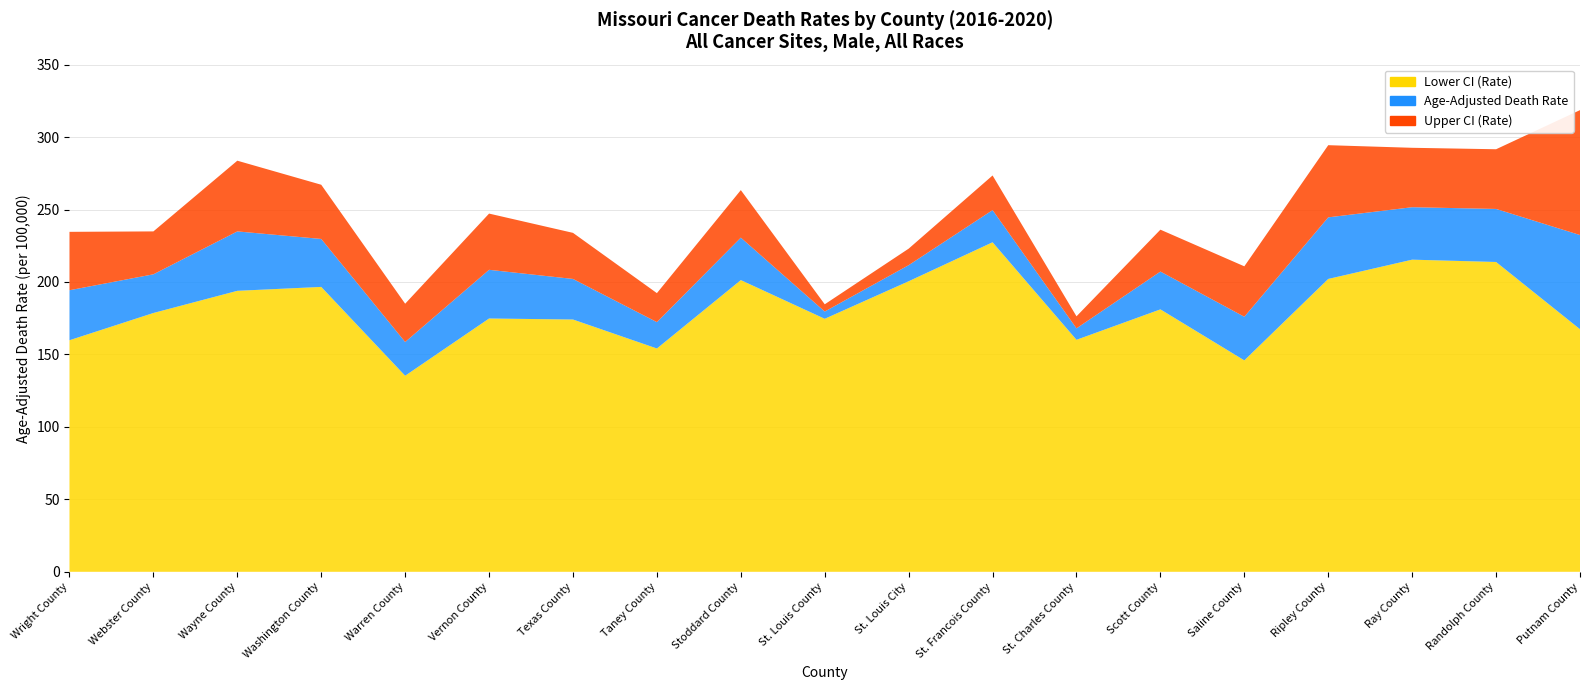

Reading left to right, transcribe all the data shown in this chart.

Lower CI (Rate): 159.8	178.6	193.9	196.6	135.3	174.8	174.1	154.1	201.3	174.6	200.5	227.4	160.1	181.1	145.9	202.1	215.4	213.8	167.4
Age-Adjusted Death Rate: 194.3	205.3	234.9	229.7	158.6	208.4	202.1	172.3	230.6	179.6	211.6	249.6	168.0	207.2	176.0	244.6	251.6	250.4	232.4
Upper CI (Rate): 234.6	234.9	283.7	267.1	185.0	247.2	233.9	192.3	263.4	184.6	223.0	273.5	176.3	236.1	210.8	294.4	292.6	291.6	318.6